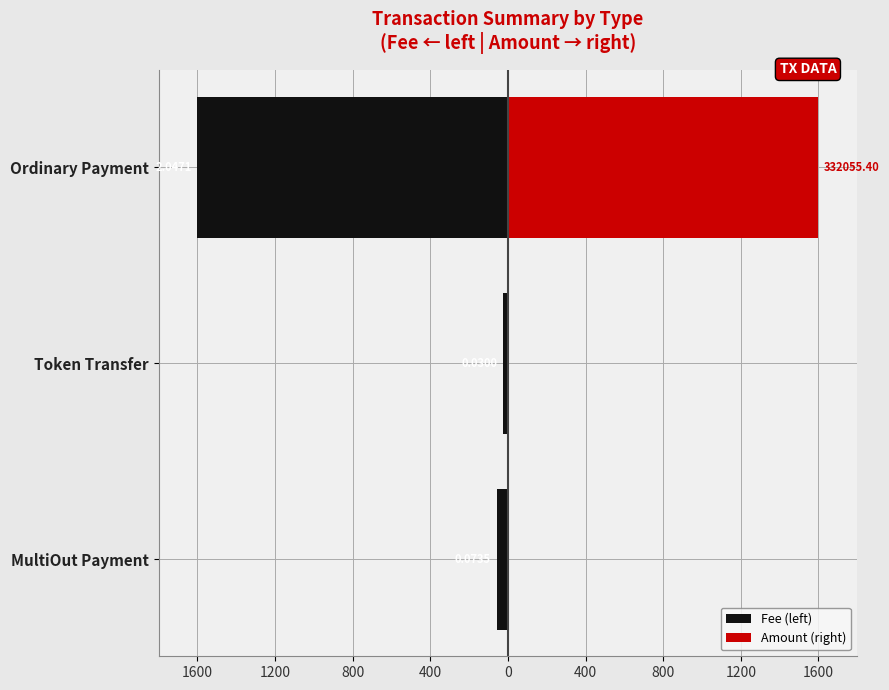

Does the chart contain stacked bars?

No